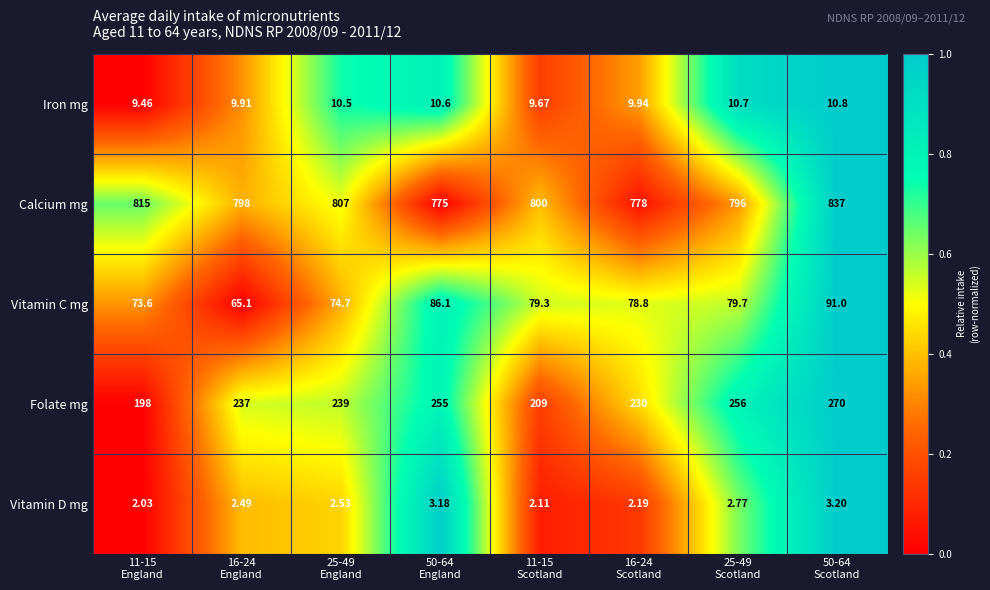

Which series has the largest total across all categories?

Calcium mg